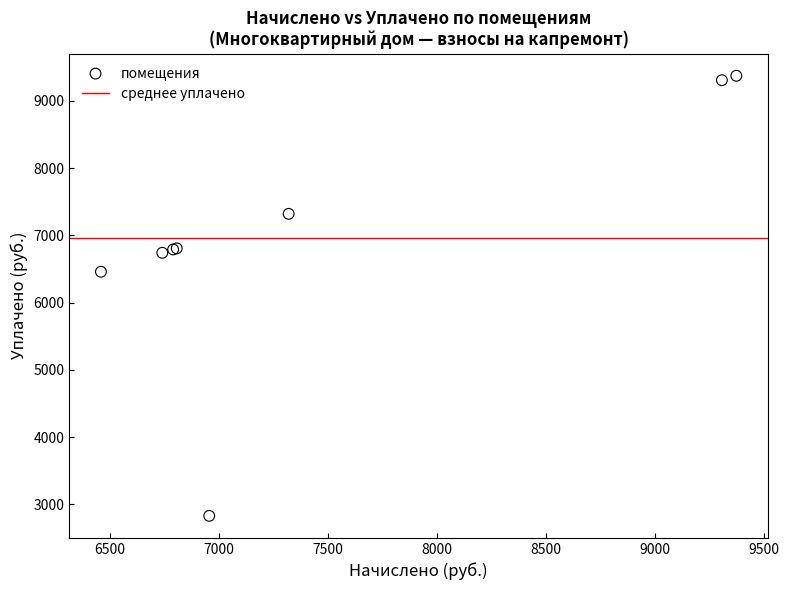

What Y value in the scatter plot is closest to 6100?

6458.4